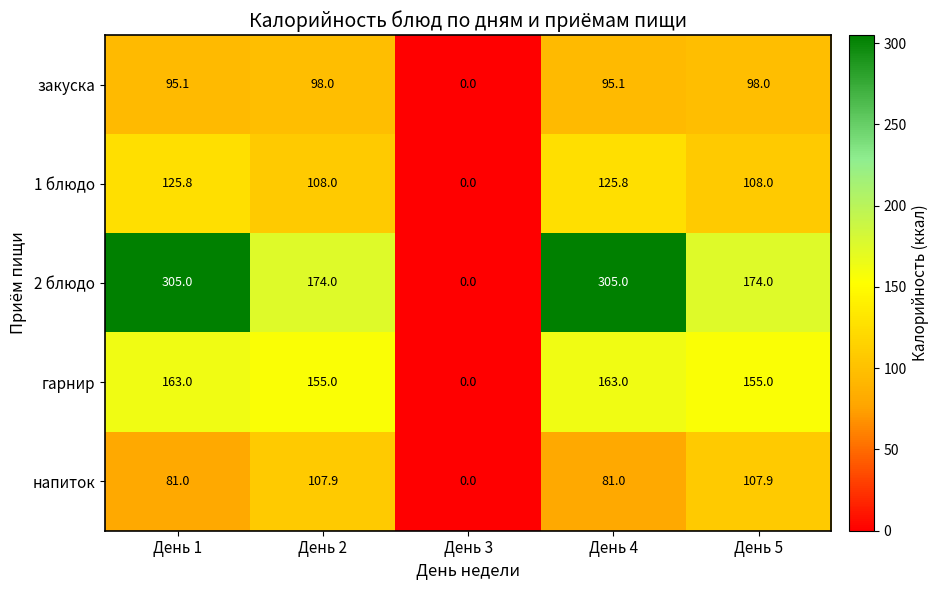

True or false: 1 блюдо has a value of 55.9 at День 2.

False